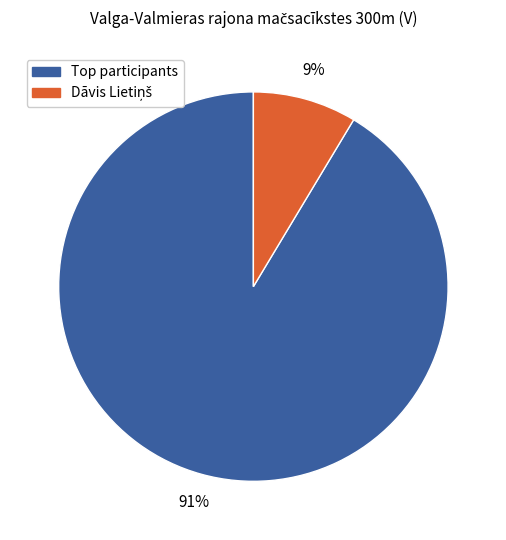

Is there a majority slice in this chart?

Yes